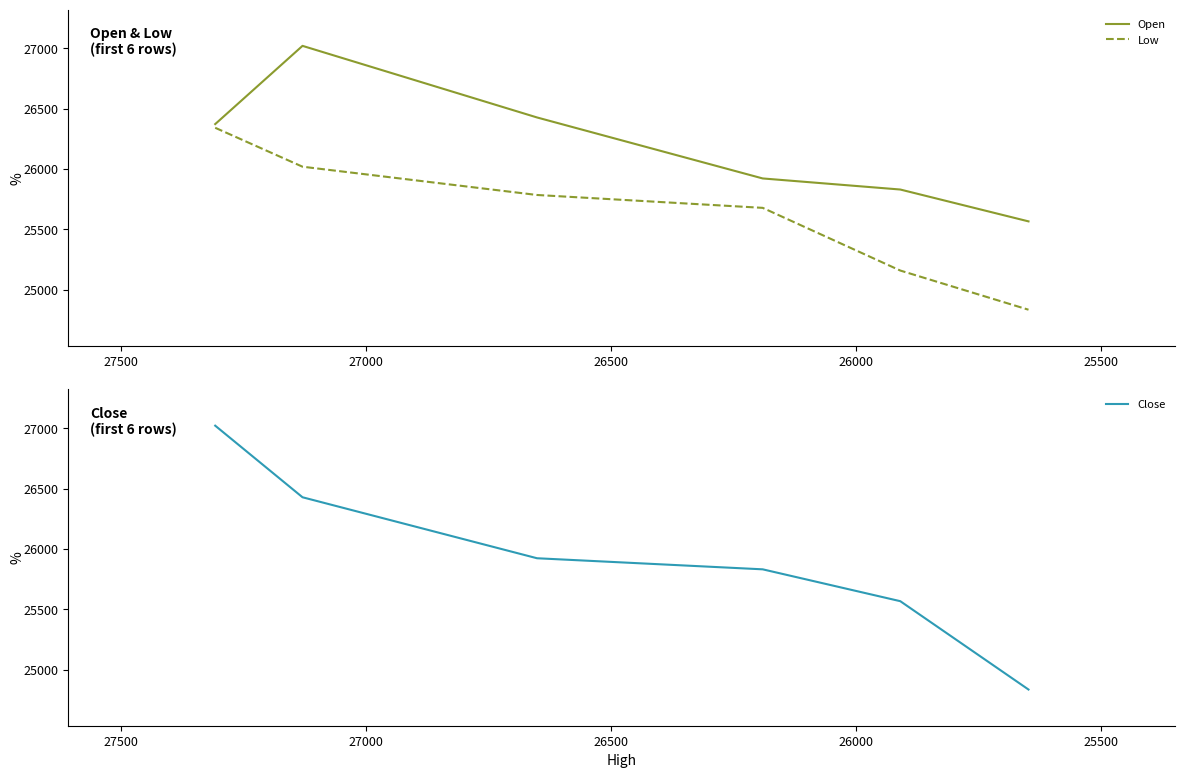

What are all the series names shown in the legend?

Open, Low, Close